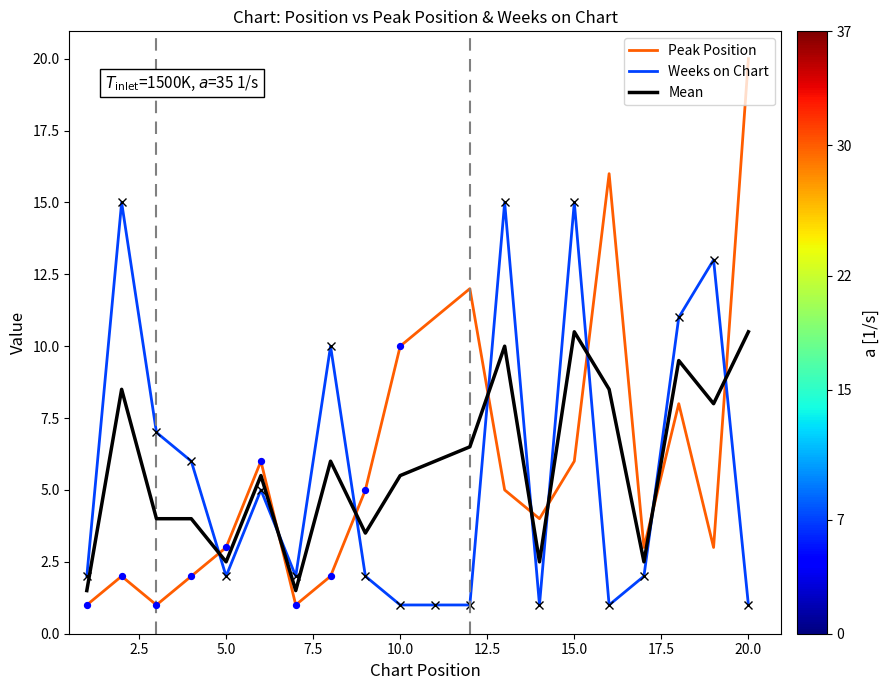

Which series has the largest range (max minus min)?

Peak Position